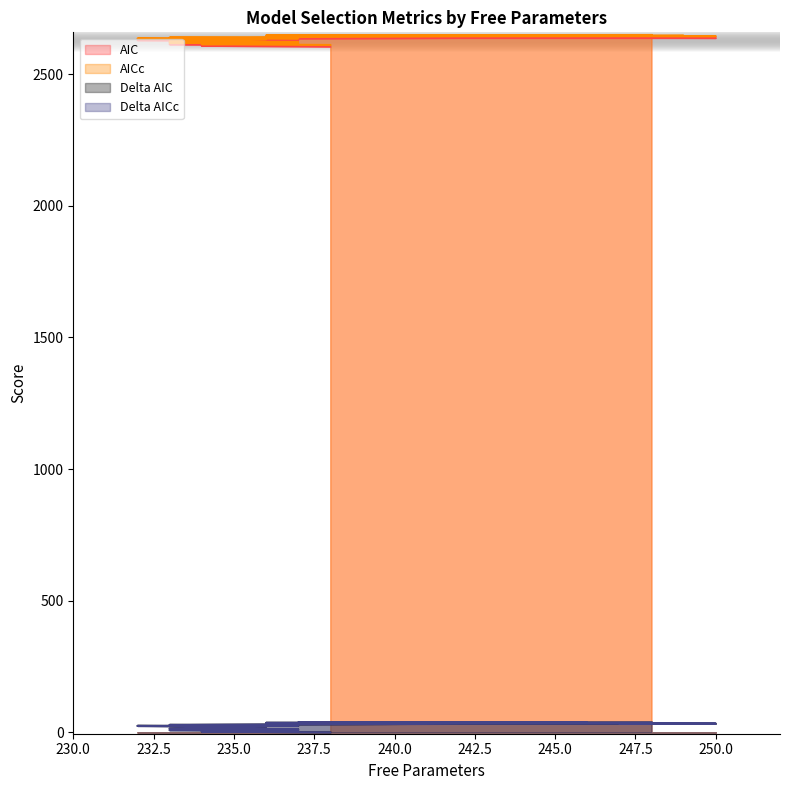

Reading left to right, what are all the values shown in this chart?

AIC: 2604.2	2607.4	2610.0	2613.2	2615.6	2618.8	2625.9	2629.0	2629.4	2632.6	2637.1	2637.0	2638.1	2638.7	2639.6	2640.3	2640.5	2640.4	2641.3	2641.7
AICc: 2610.6	2613.6	2616.3	2619.3	2622.0	2624.9	2632.1	2635.1	2635.8	2638.8	2643.7	2644.1	2645.0	2645.7	2646.1	2646.6	2646.9	2647.3	2647.6	2648.6
Delta AIC: 0.0	3.2	5.8	8.9	11.4	14.6	21.6	24.8	25.2	28.4	32.9	32.8	33.9	34.5	35.4	36.1	36.3	36.2	37.1	37.5
Delta AICc: 0.0	3.0	5.7	8.7	11.4	14.3	21.5	24.5	25.2	28.2	33.1	33.5	34.4	35.1	35.5	36.0	36.3	36.7	37.0	38.0